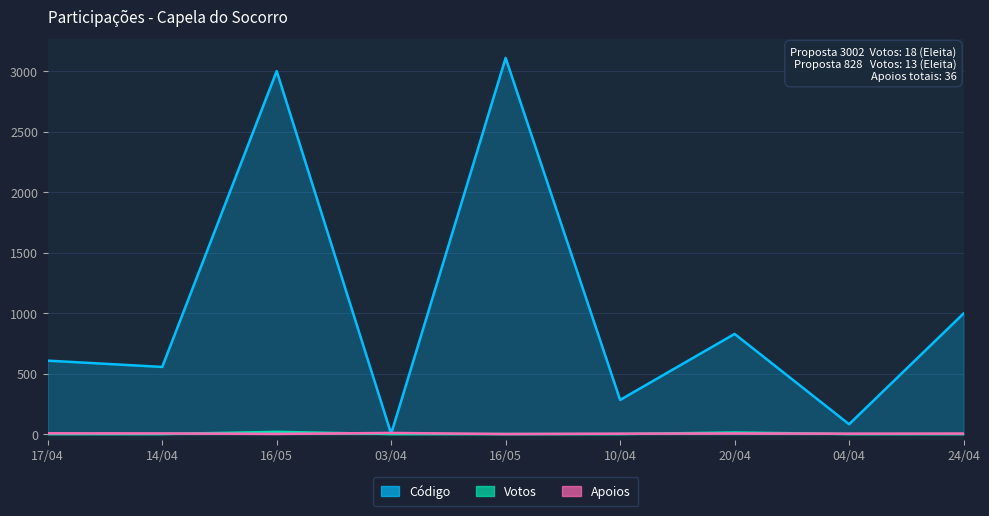

At which category does the chart reach its minimum across all series?

16/05